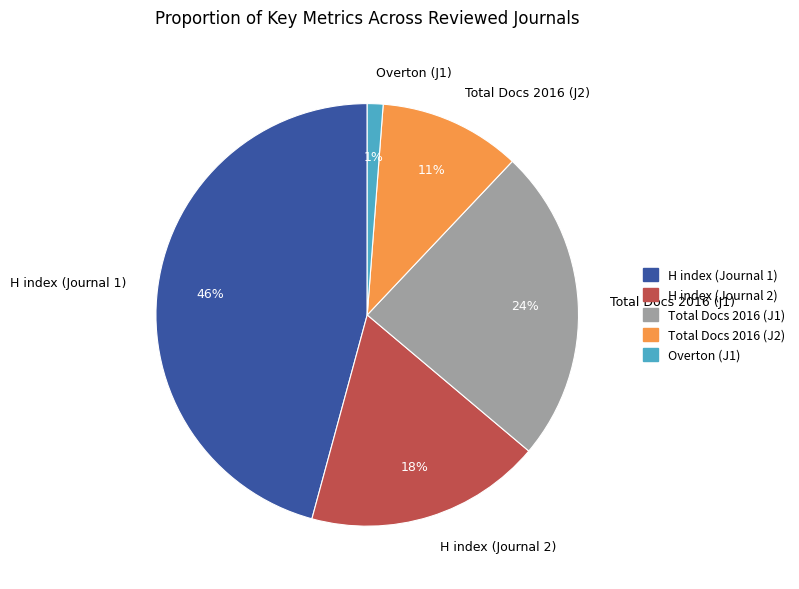

Is it true that H index (Journal 2) is 18% of the pie?

True